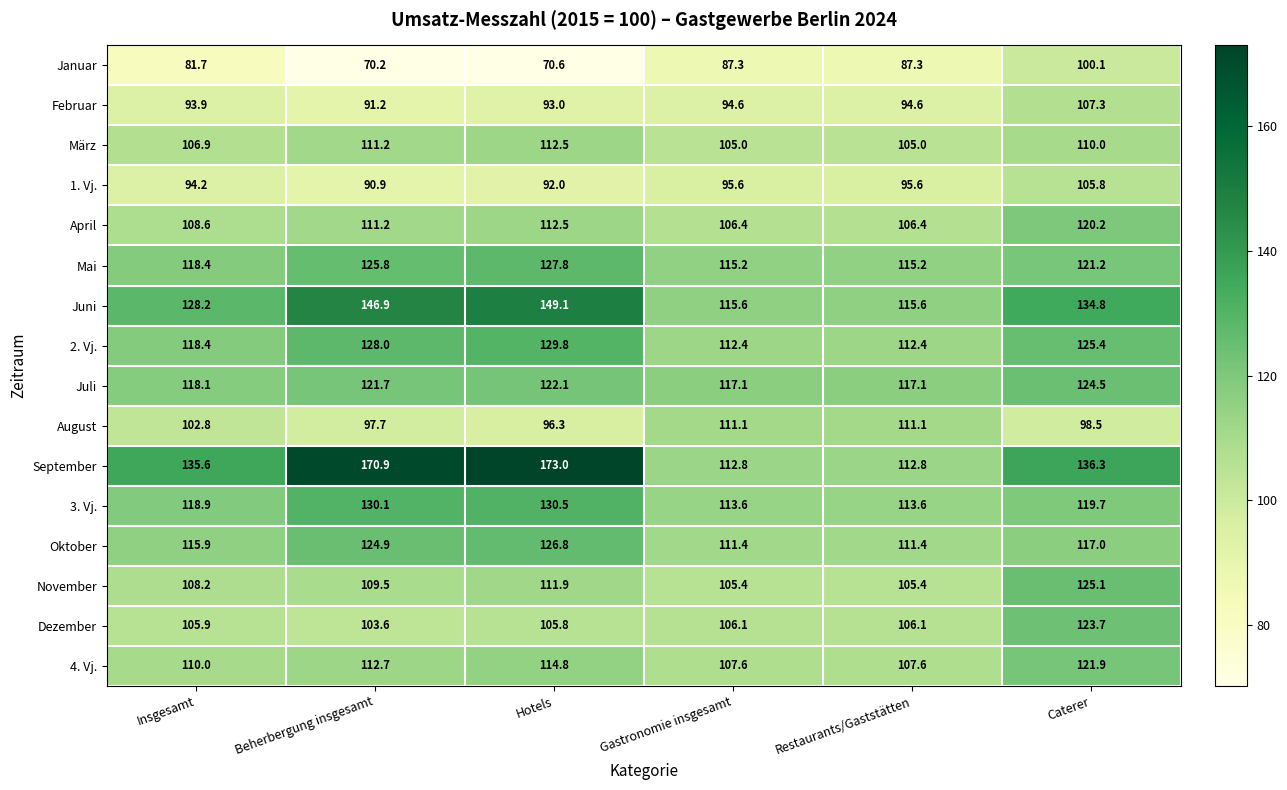

At which label does 1. Vj. reach its peak?

Caterer